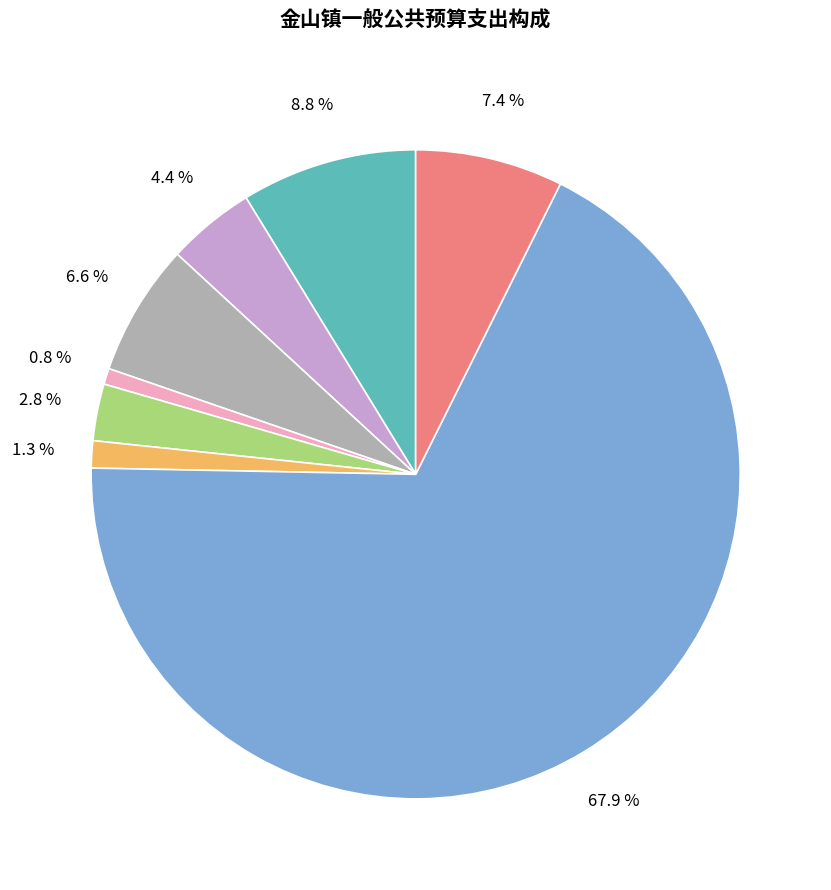

Is there a majority slice in this chart?

Yes